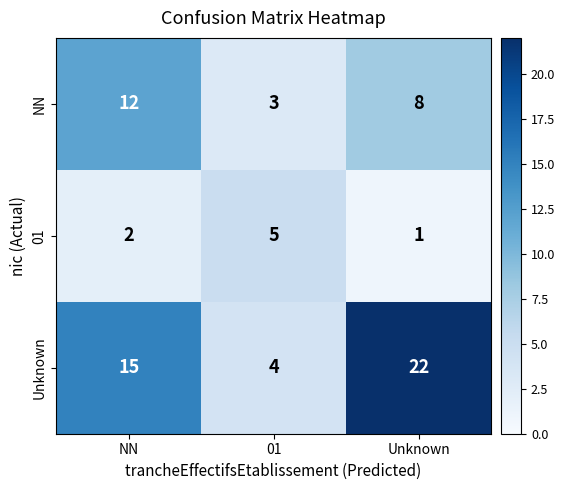

Where does the NN series first go above 8?

NN